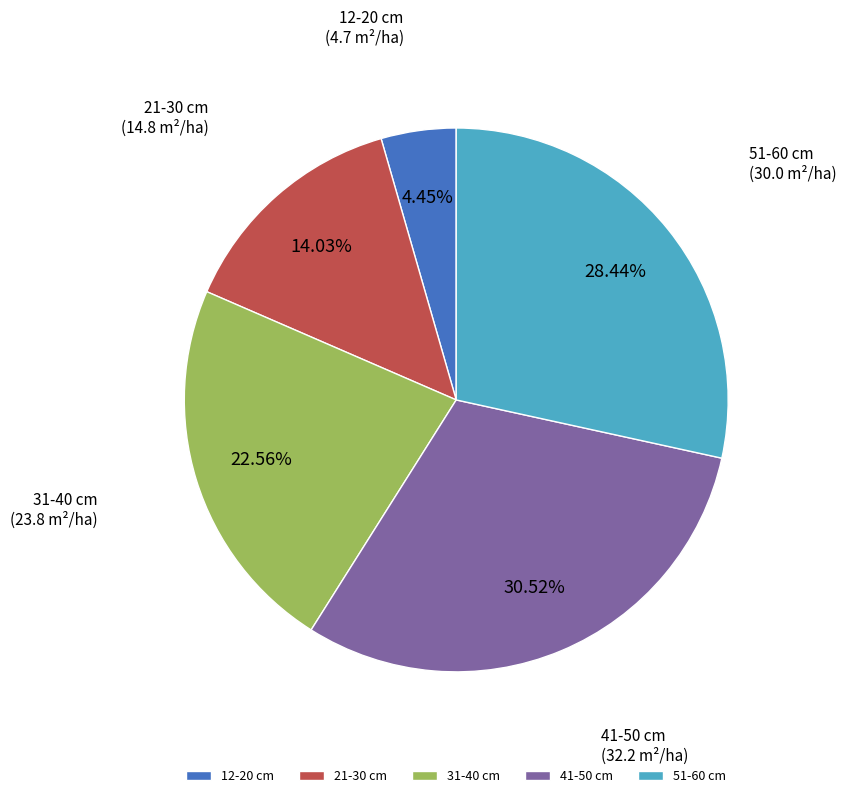

To the nearest percent, what portion does 51-60 cm represent?

28%